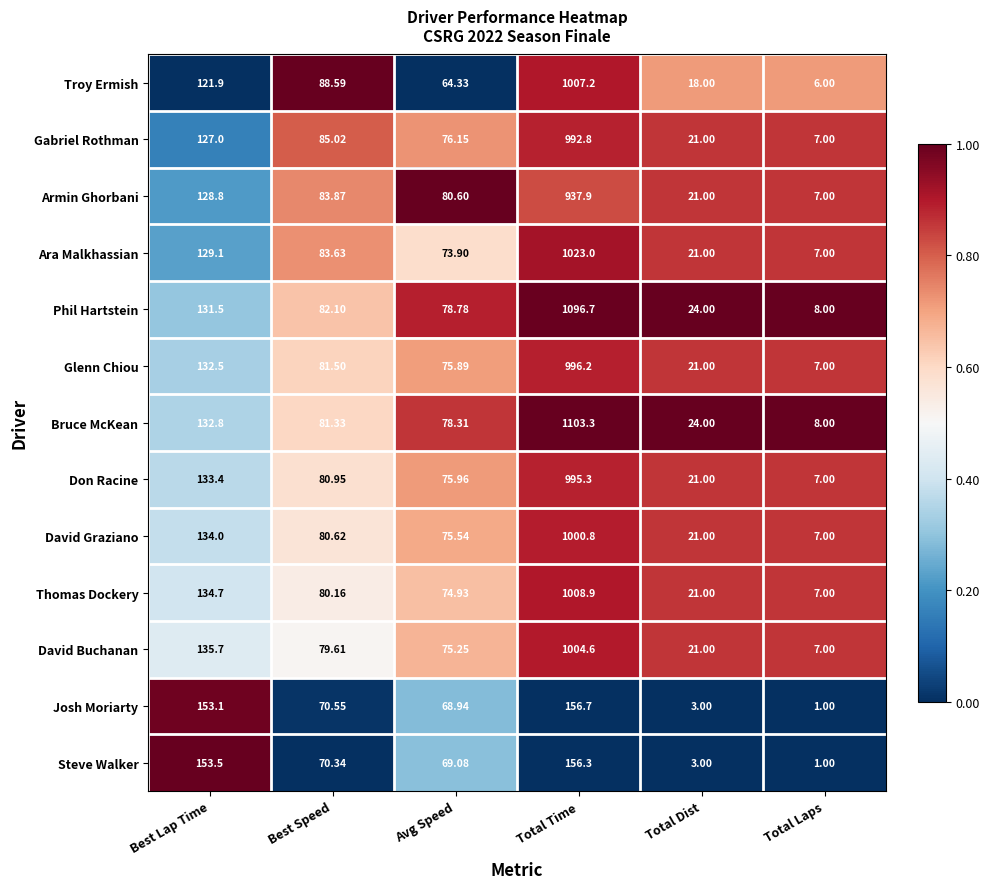

Between Total Time and Total Laps, which series saw the biggest shift?

Bruce McKean